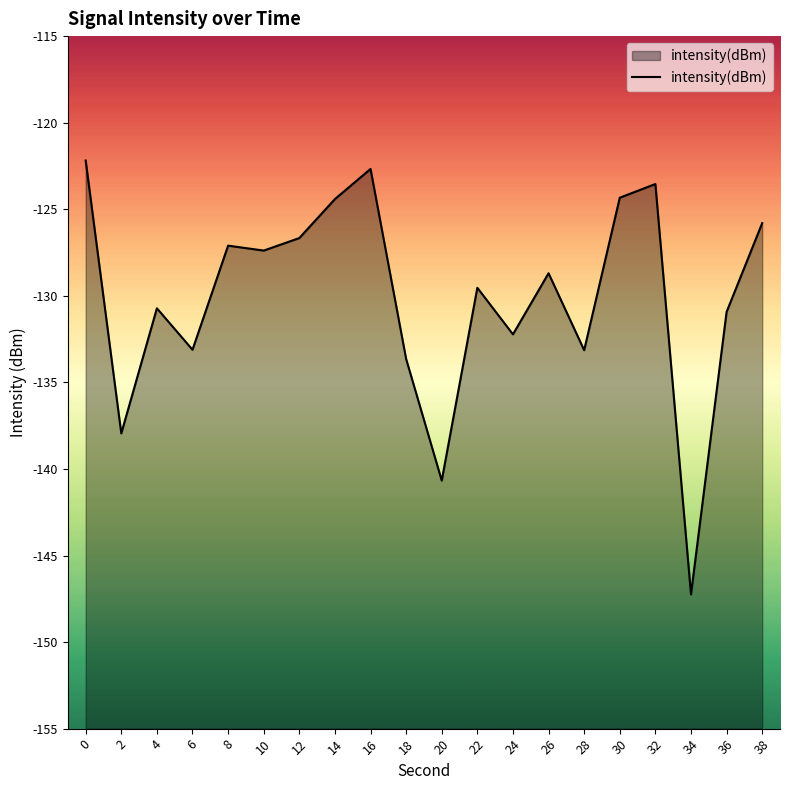

Reading left to right, extract all data points from this chart.

0=-122.2	2=-137.9	4=-130.7	6=-133.1	8=-127.1	10=-127.4	12=-126.7	14=-124.4	16=-122.7	18=-133.6	20=-140.7	22=-129.5	24=-132.2	26=-128.7	28=-133.1	30=-124.3	32=-123.5	34=-147.2	36=-130.9	38=-125.8